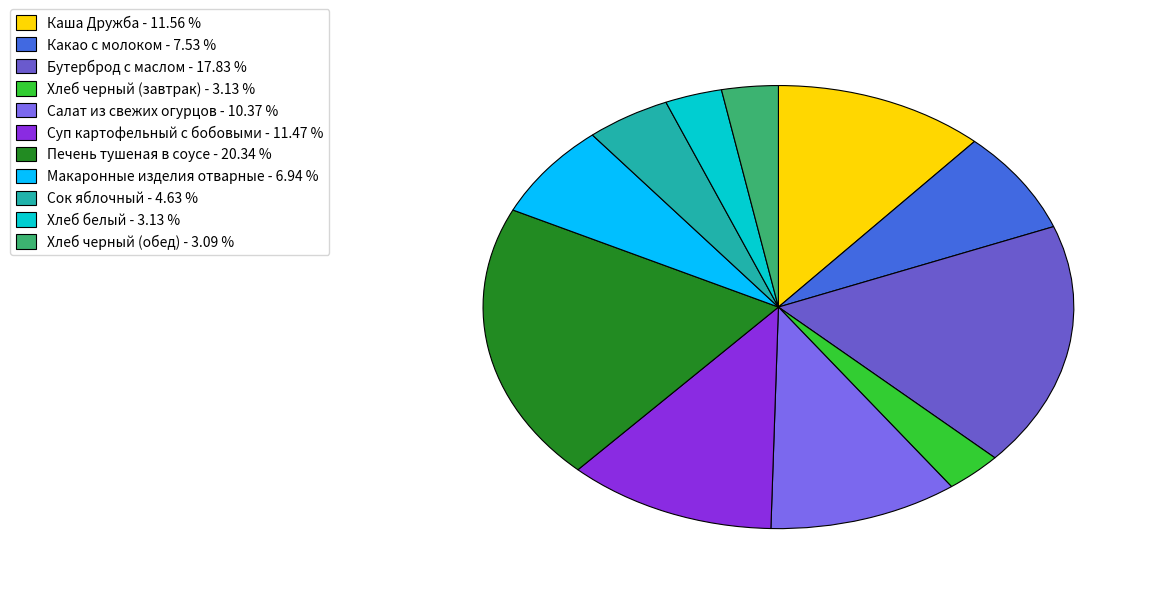

Rank the categories by value from highest to lowest.

Печень тушеная в соусе, Бутерброд с маслом, Каша Дружба, Суп картофельный с бобовыми, Салат из свежих огурцов, Какао с молоком, Макаронные изделия отварные, Сок яблочный, Хлеб черный (завтрак), Хлеб белый, Хлеб черный (обед)